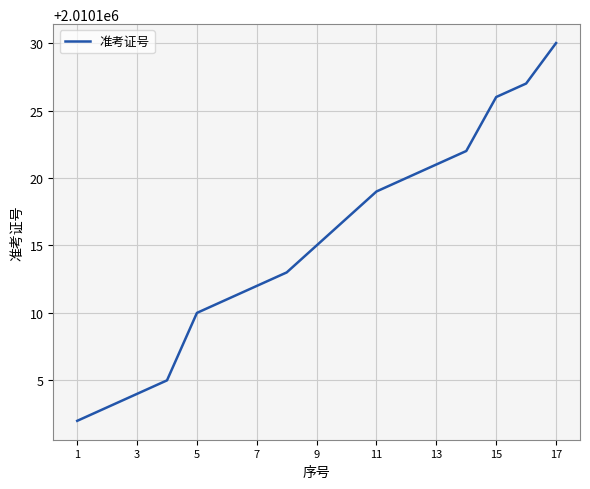

What is the smallest value displayed?

2010102